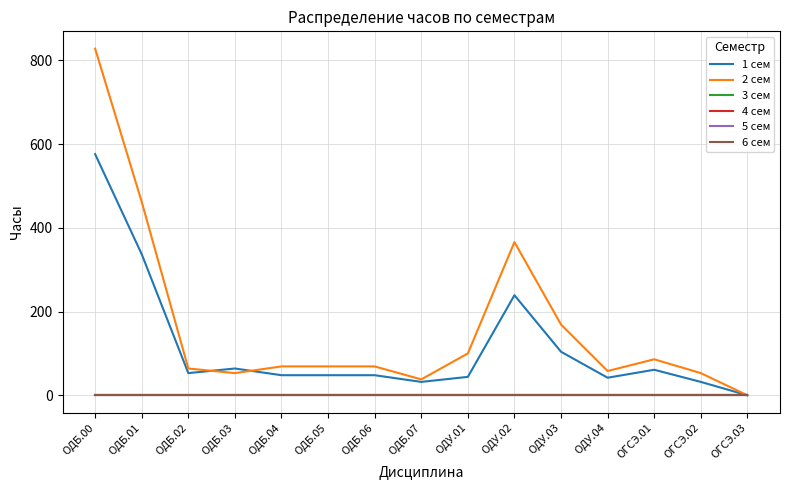

Between ОДБ.05 and ОДУ.03, which series saw the biggest shift?

2 сем